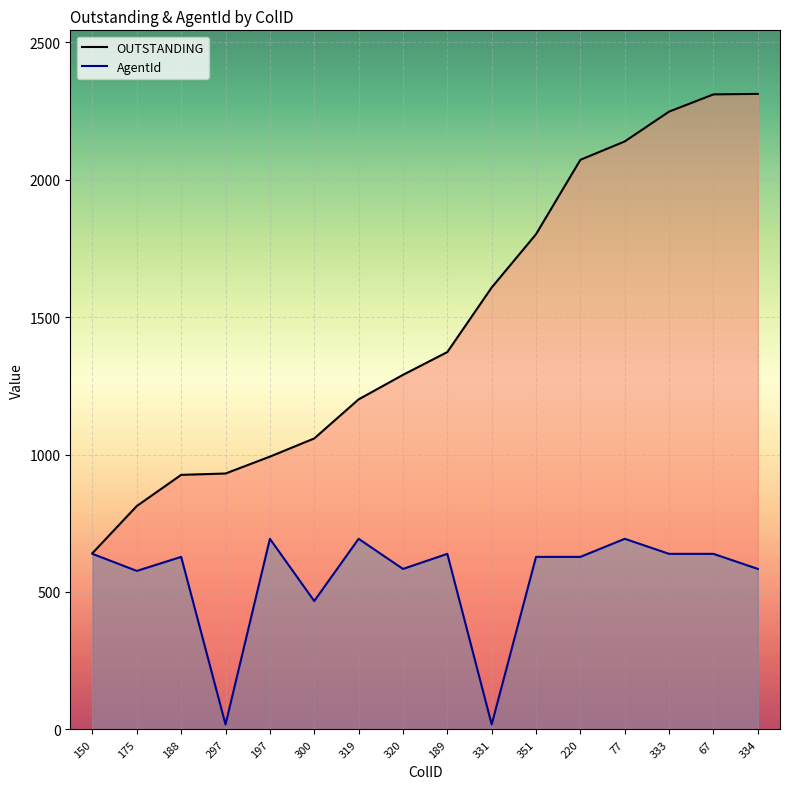

How many lines are shown in the chart?

2